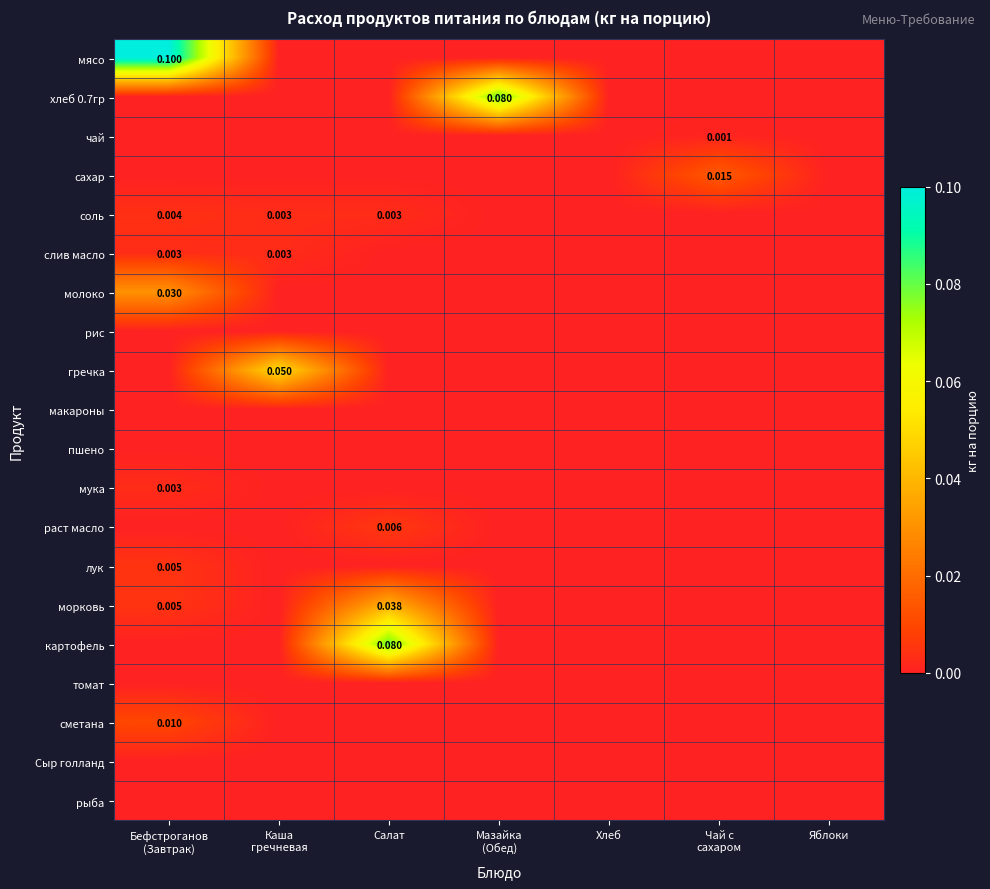

At which category is the sum across all series the highest?

Бефстроганов
(Завтрак)